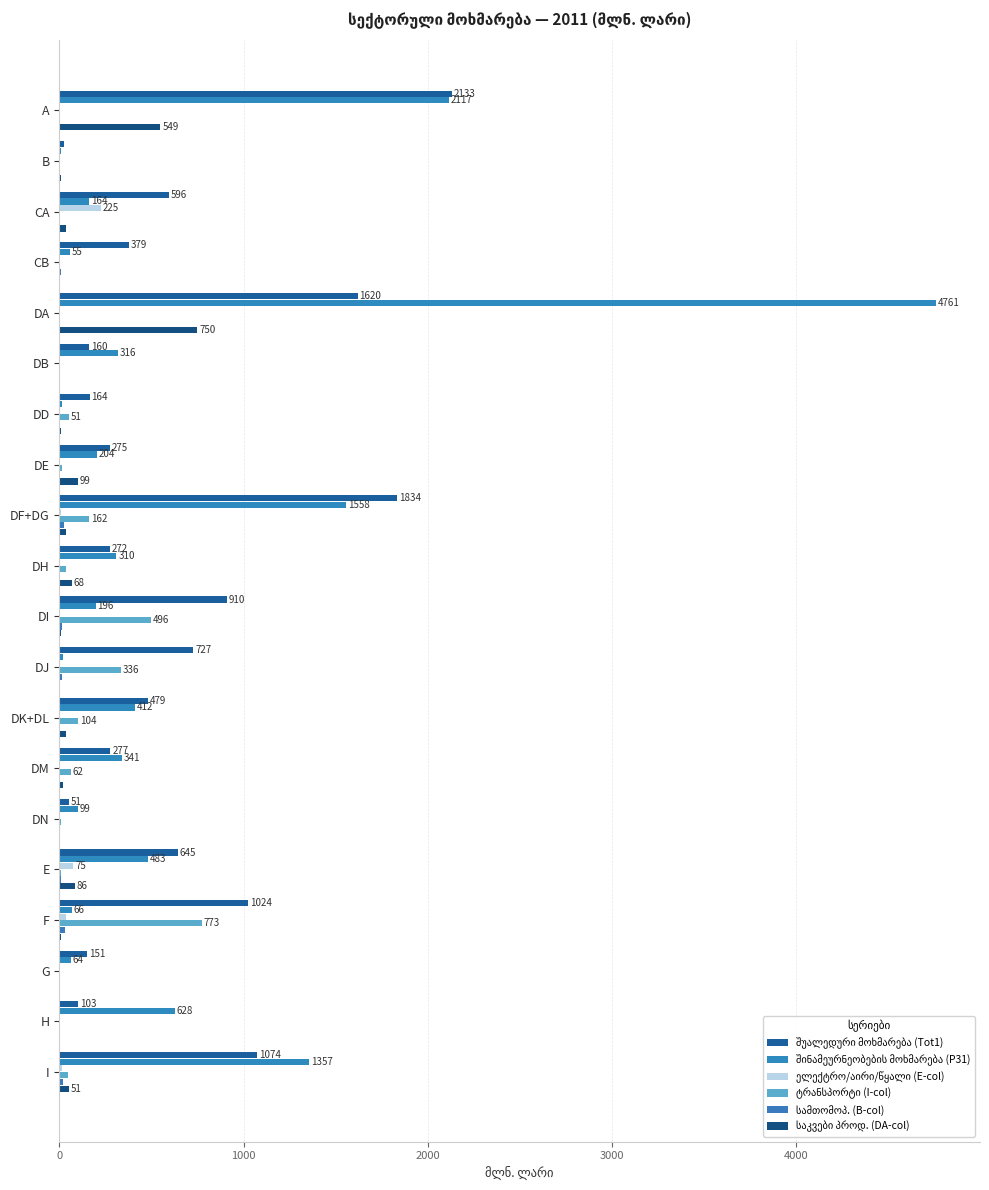

Reading left to right, what are all the values shown in this chart?

შუალედური მოხმარება (Tot1): 2133.3	27.1	595.9	378.9	1620.1	160.5	164.4	275.0	1833.8	272.4	909.7	726.7	479.0	277.1	50.8	645.1	1023.5	151.1	103.5	1073.9
შინამეურნეობების მოხმარება (P31): 2117.0	9.0	163.6	55.4	4761.1	315.9	16.1	203.7	1557.6	310.2	196.3	22.5	412.3	340.6	98.8	483.3	66.0	63.6	628.4	1357.5
ელექტრო/აირი/წყალი (E-col): 0.0	0.0	224.6	0.0	0.0	0.0	0.1	0.9	11.0	0.2	0.8	3.1	0.6	0.3	0.1	75.1	36.5	1.2	0.8	12.4
ტრანსპორტი (I-col): 0.1	0.0	3.1	4.0	0.0	0.1	50.9	15.9	162.2	37.6	496.4	335.6	103.7	61.7	11.3	8.6	773.2	3.0	1.6	44.6
სამთომოპ. (B-col): 0.6	0.0	3.8	9.8	0.5	0.1	4.8	0.2	27.8	1.6	12.4	13.8	0.3	0.1	0.0	9.7	29.3	0.8	0.8	19.2
საკვები პროდ. (DA-col): 548.6	7.6	33.9	0.0	749.7	0.3	10.6	98.6	33.7	68.3	10.9	2.3	34.6	19.7	3.6	85.8	10.9	3.8	2.6	50.9